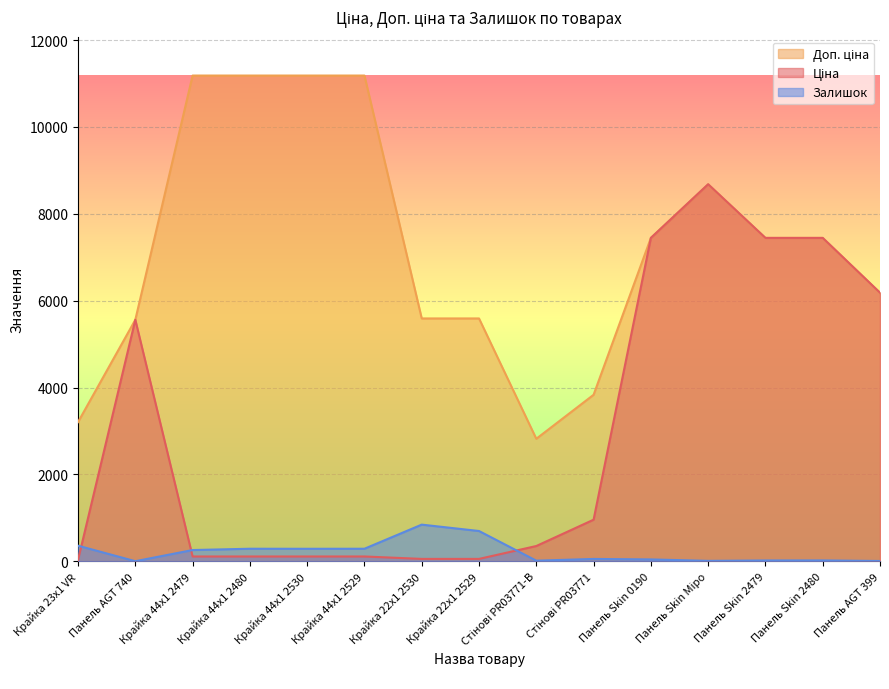

At which category does Ціна reach its first local peak?

Панель AGT 740